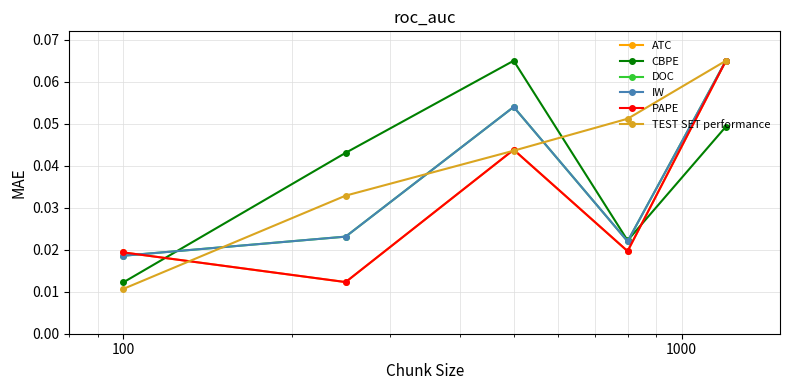

Is this an area chart (filled region under the line)?

No